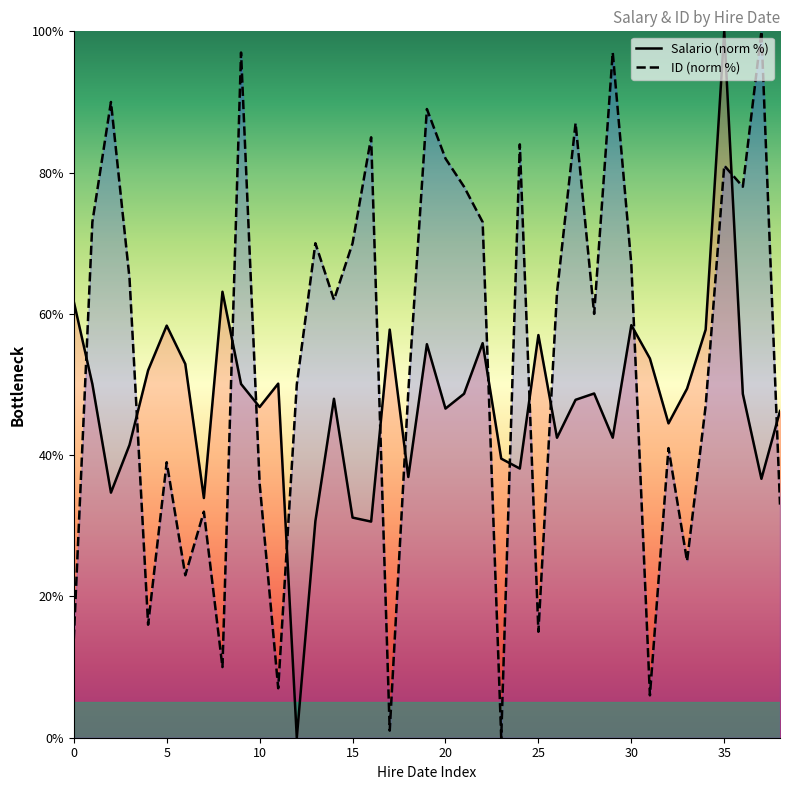

Which series changed the most between 20 and 35?

Salario (norm %)